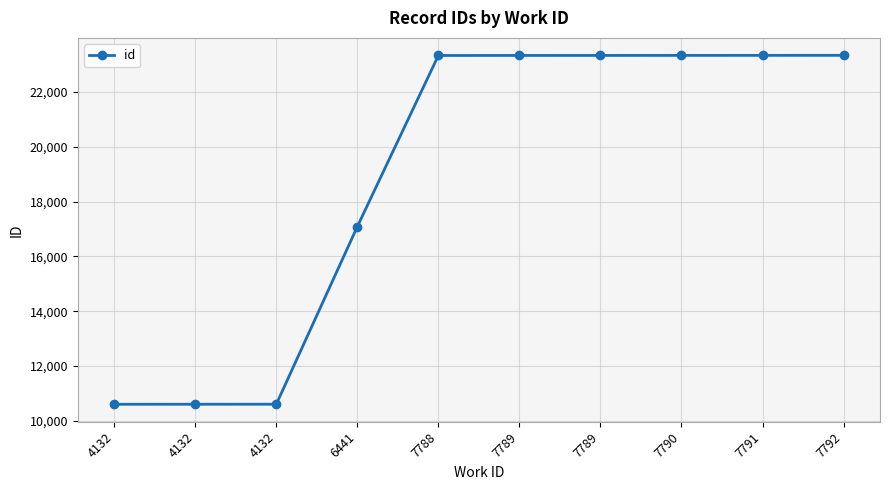

How many data points are less than 23336?

5